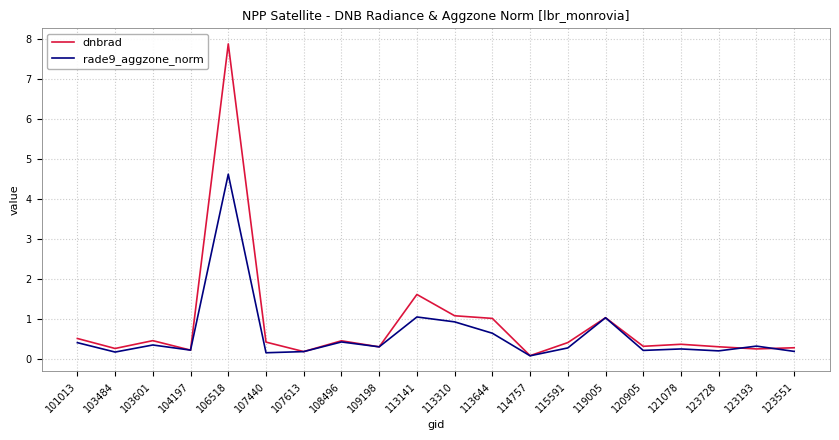

What is the approximate value of dnbrad at 107613?

0.2